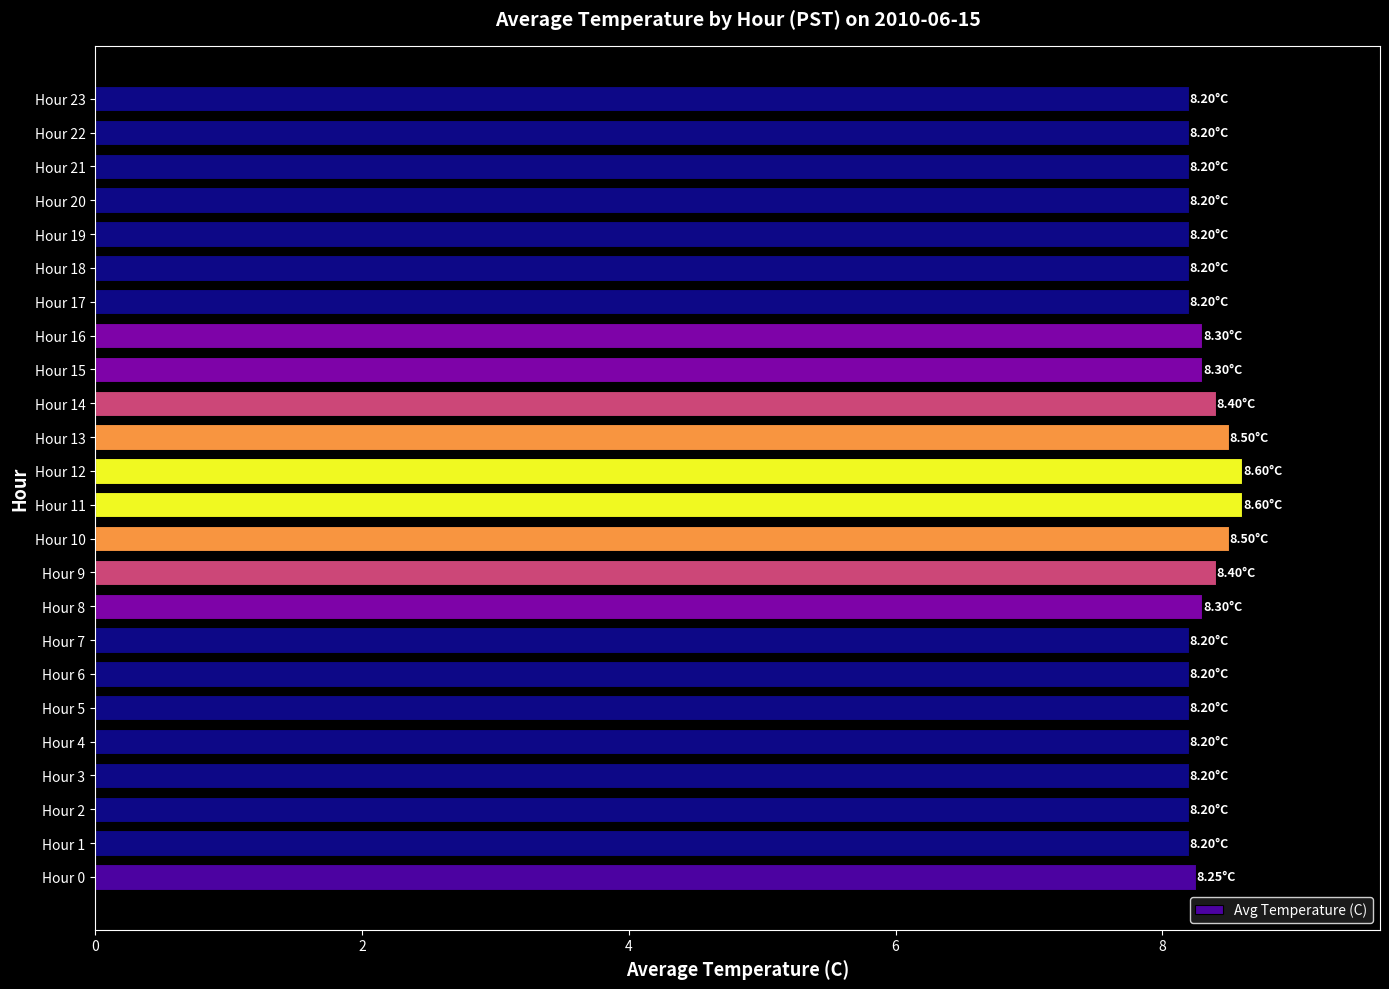

What is the difference between the maximum and minimum values?

0.4